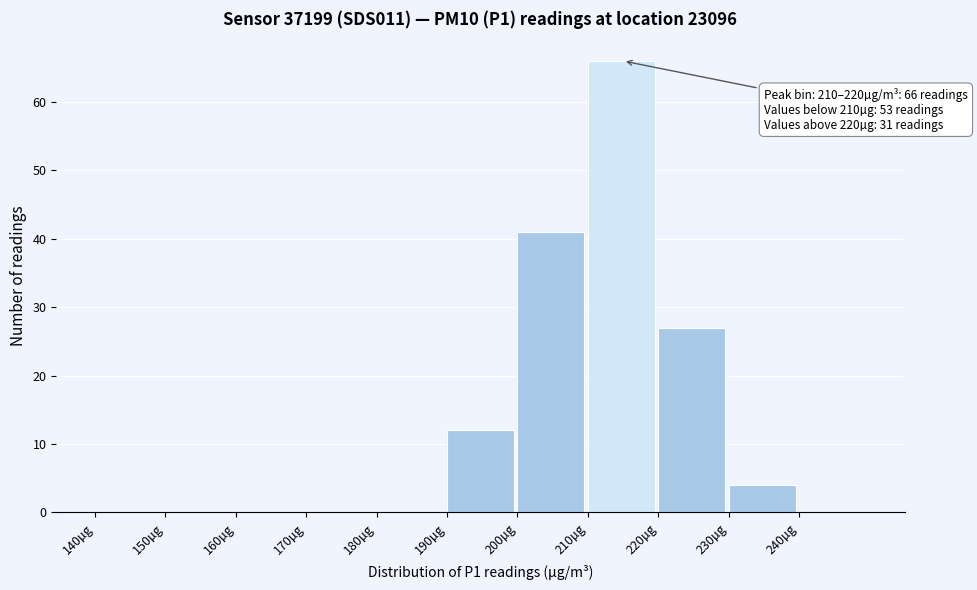

Which range on the x-axis has the tallest bar?

210 to 220